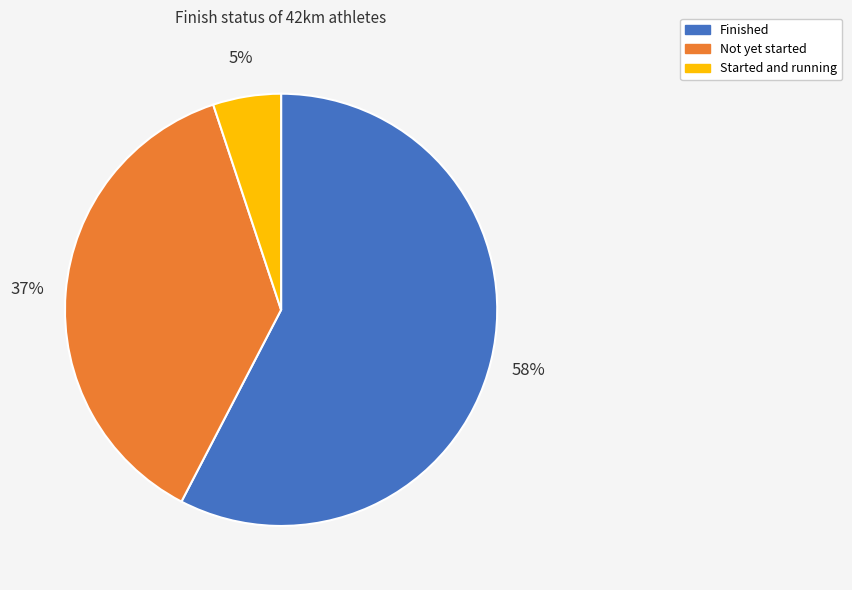

Does Finished account for over 50% of the chart?

Yes